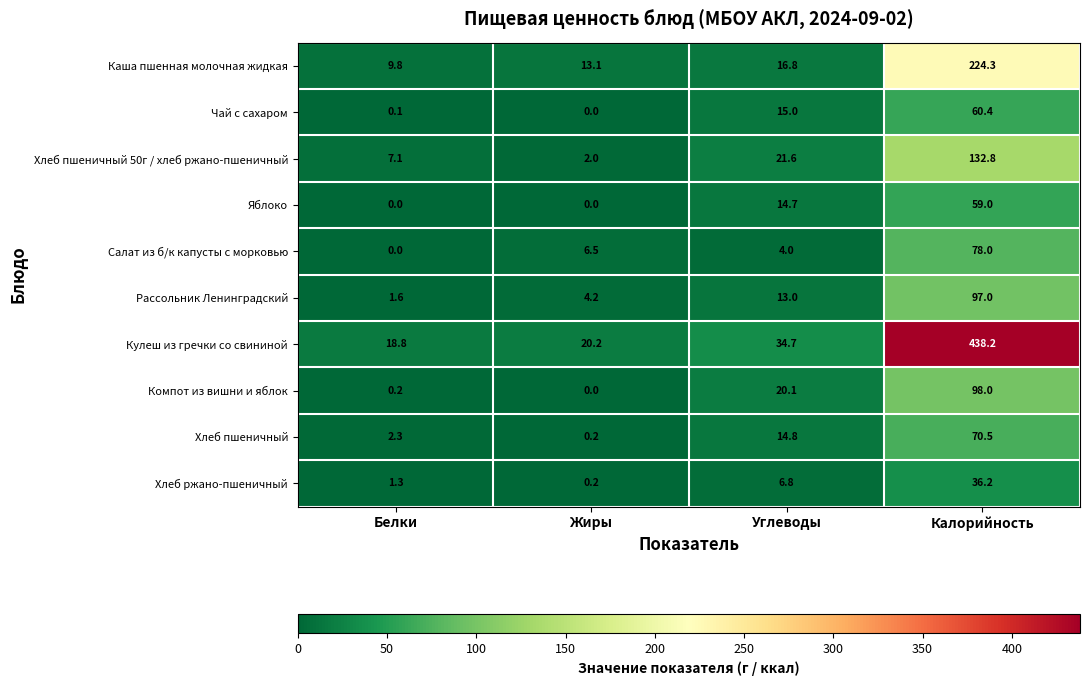

Where is Яблоко nearest to the value 29?

Углеводы